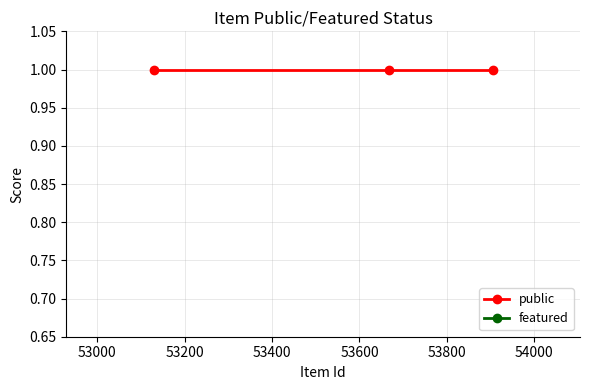

What is the total value across all series at 53000?

1